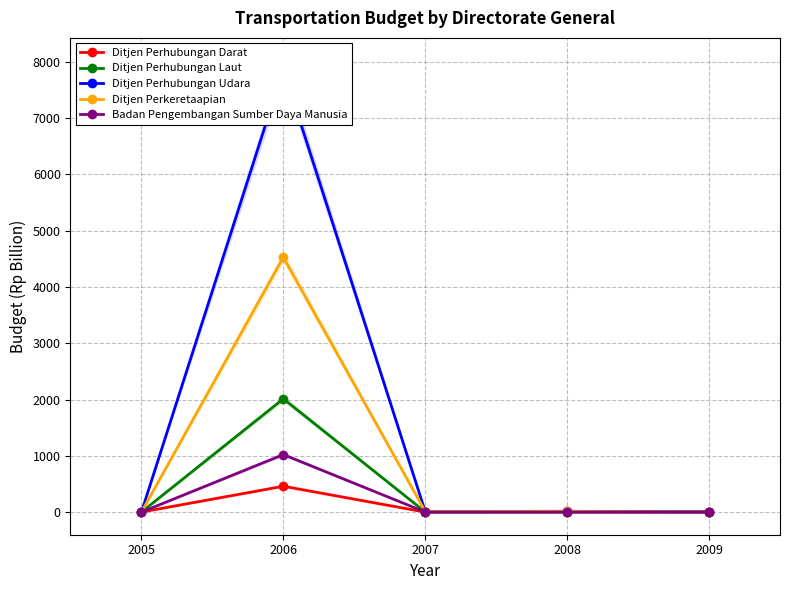

How many interior local peaks does the Badan Pengembangan Sumber Daya Manusia series have?

1